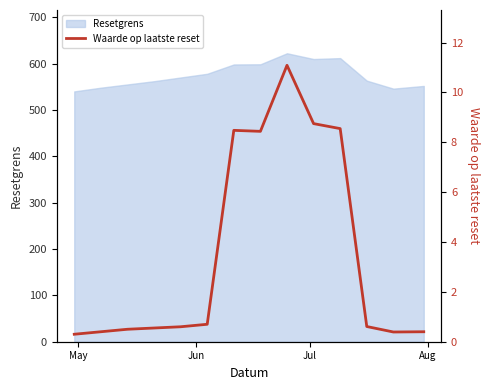

True or false: there are more than 2 points higher than both neighbors.

False